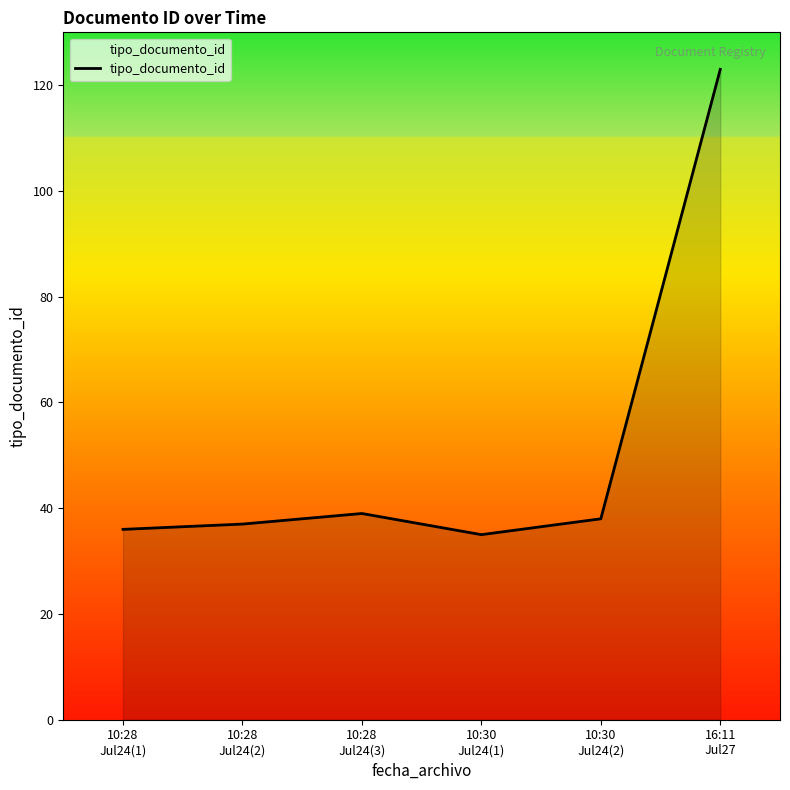

Approximately how many times larger is the value at 10:30
Jul24(1) compared to 10:28
Jul24(1)?

1.0